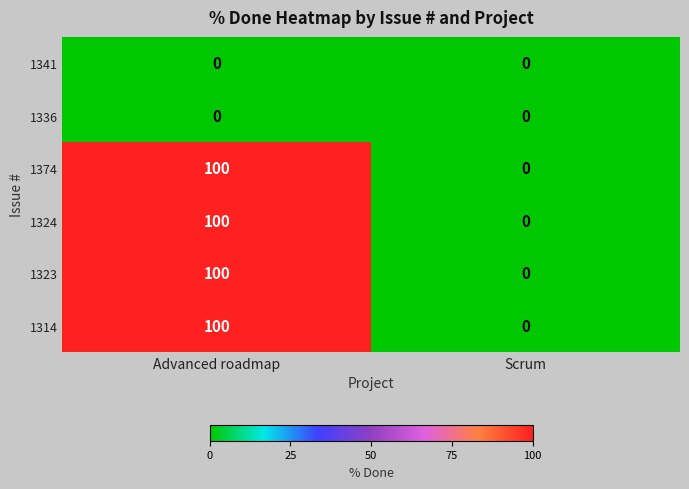

At how many categories does at least one series exceed 99?

1